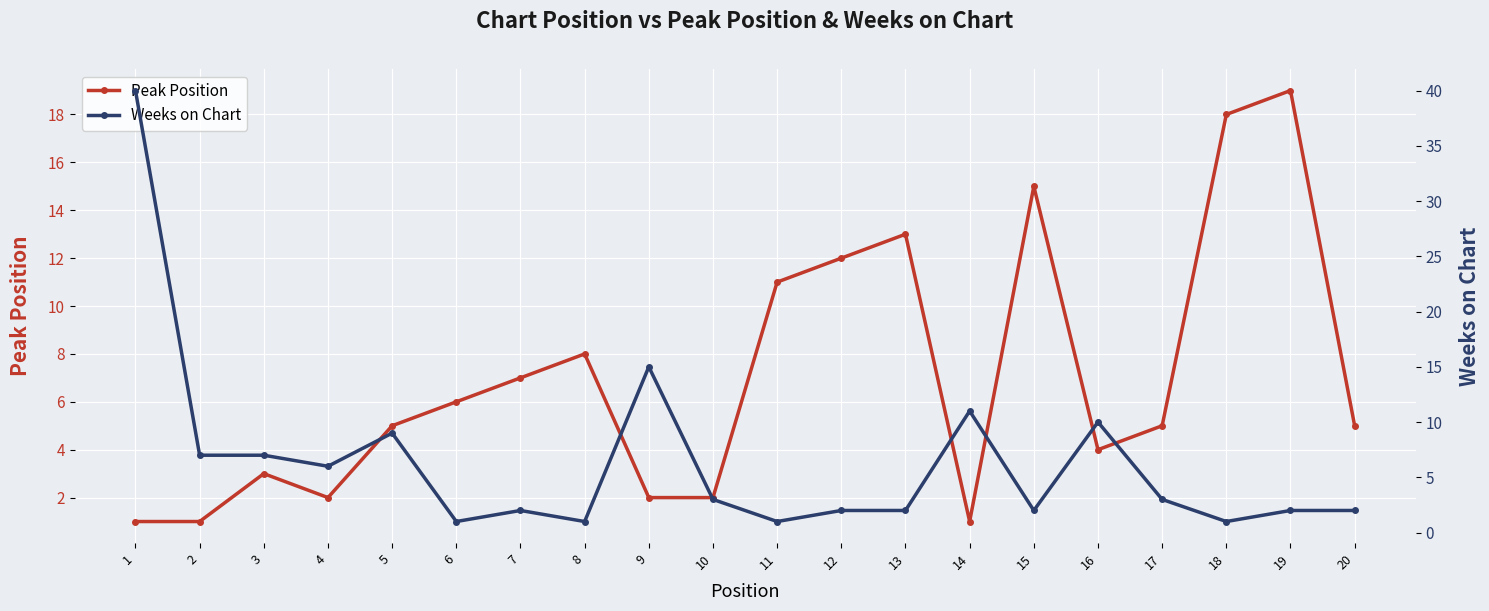

How many lines are shown in the chart?

2